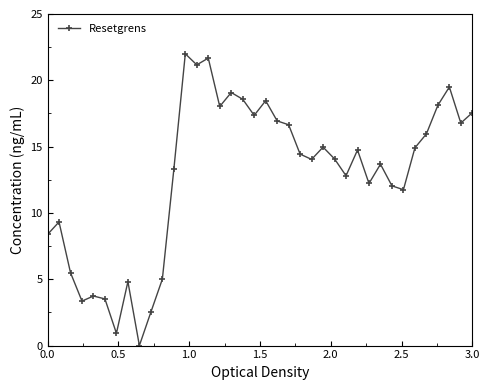

What is the value of the 34th point from the left?

16.0